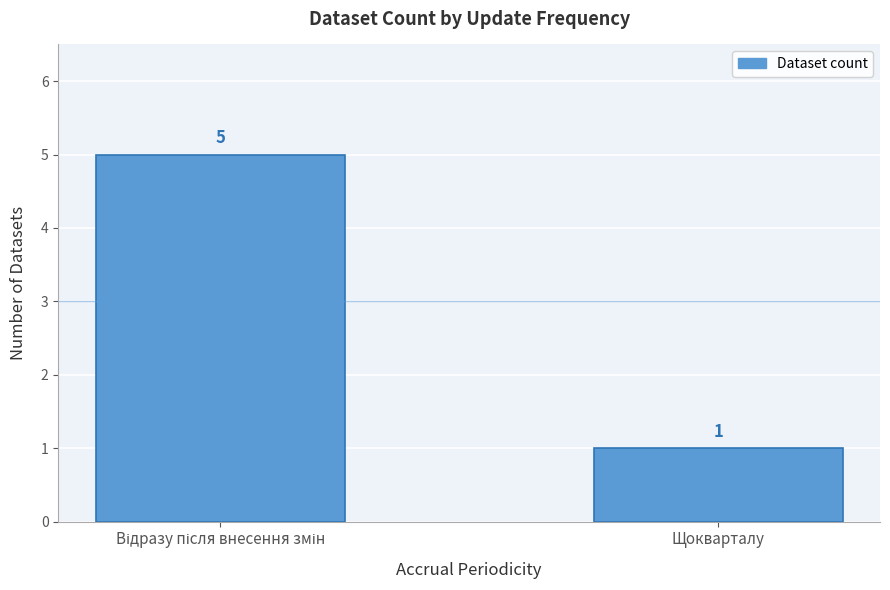

What is the difference between the maximum and minimum values?

4